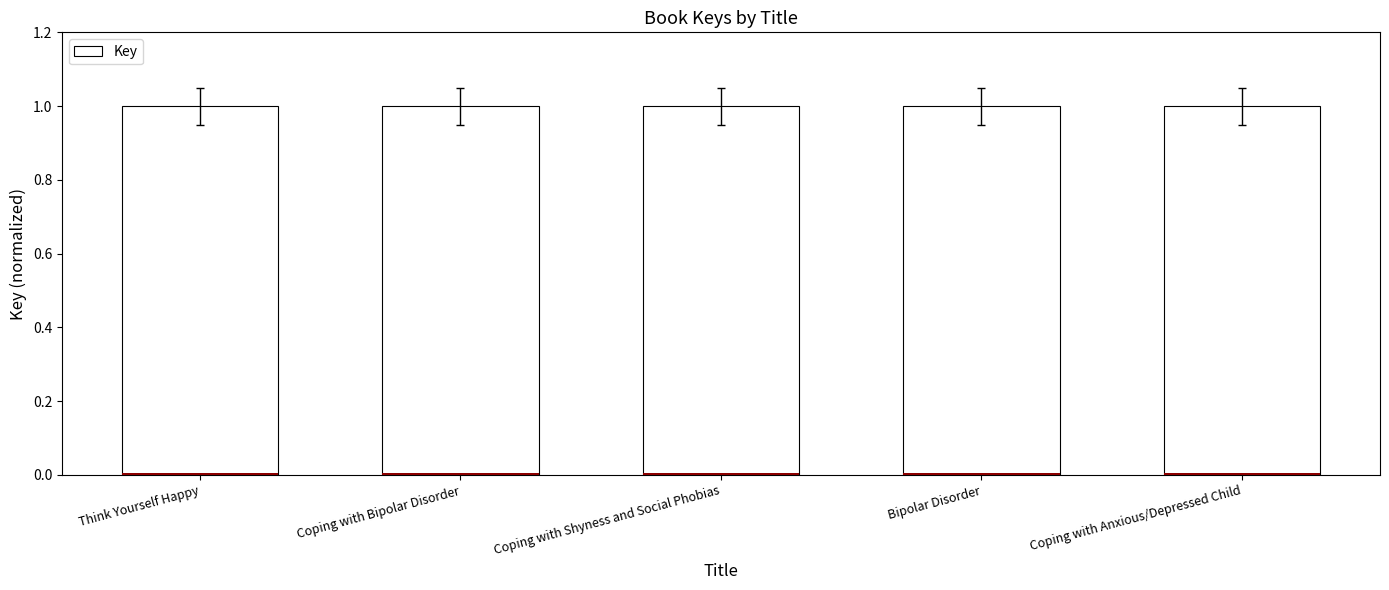

Reading right to left, extract all data points from this chart.

1.0	1.0	1.0	1.0	1.0